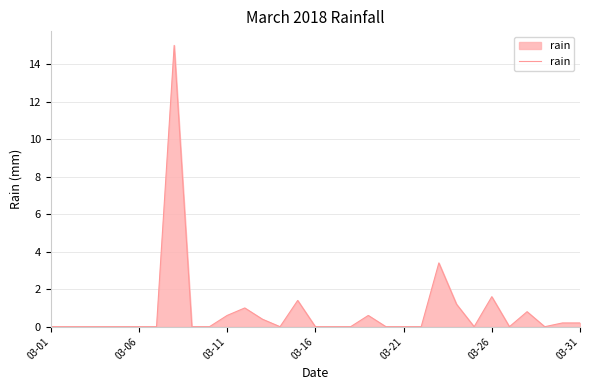

What is the difference between the maximum and minimum values?

15.0